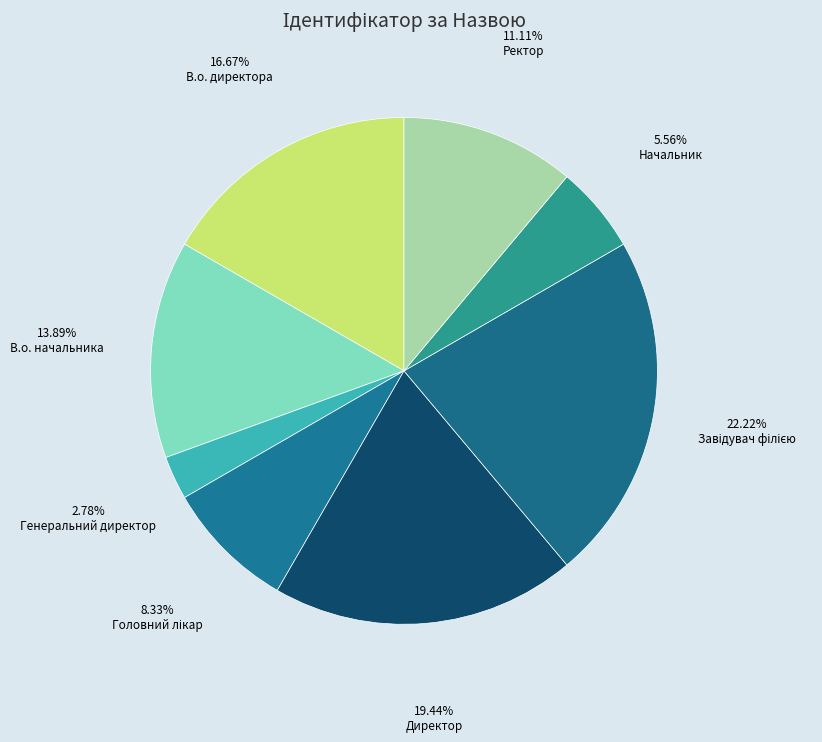

Rank the categories by value from lowest to highest.

Генеральний директор, Начальник, Головний лікар, Ректор, В.о. начальника, В.о. директора, Директор, Завідувач філією